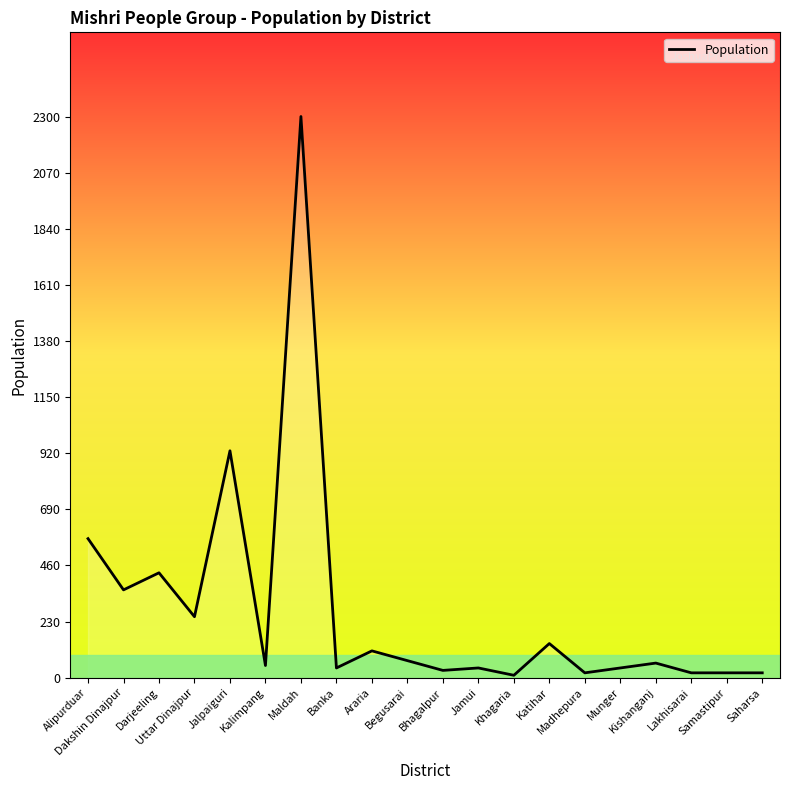

What is the change in value from Madhepura to Munger?

+20